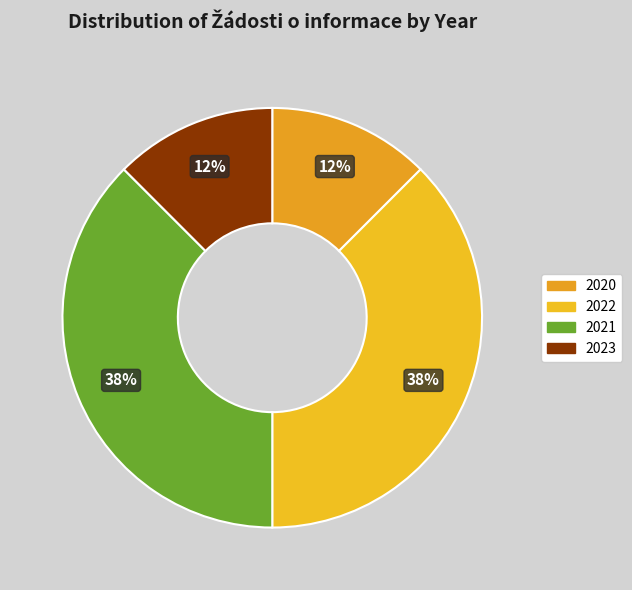

How many slices are in this pie chart?

4